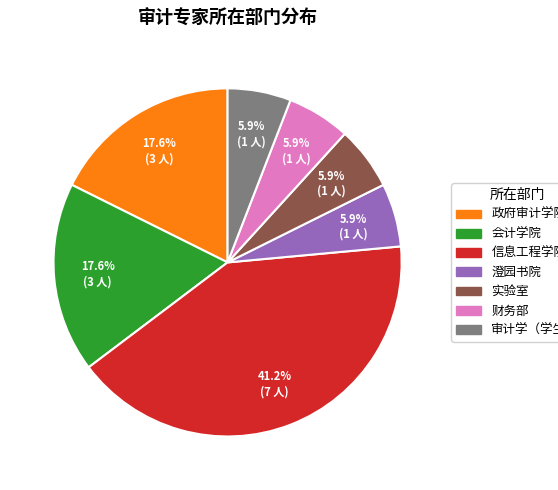

Does 实验室 represent more than half of the total?

No